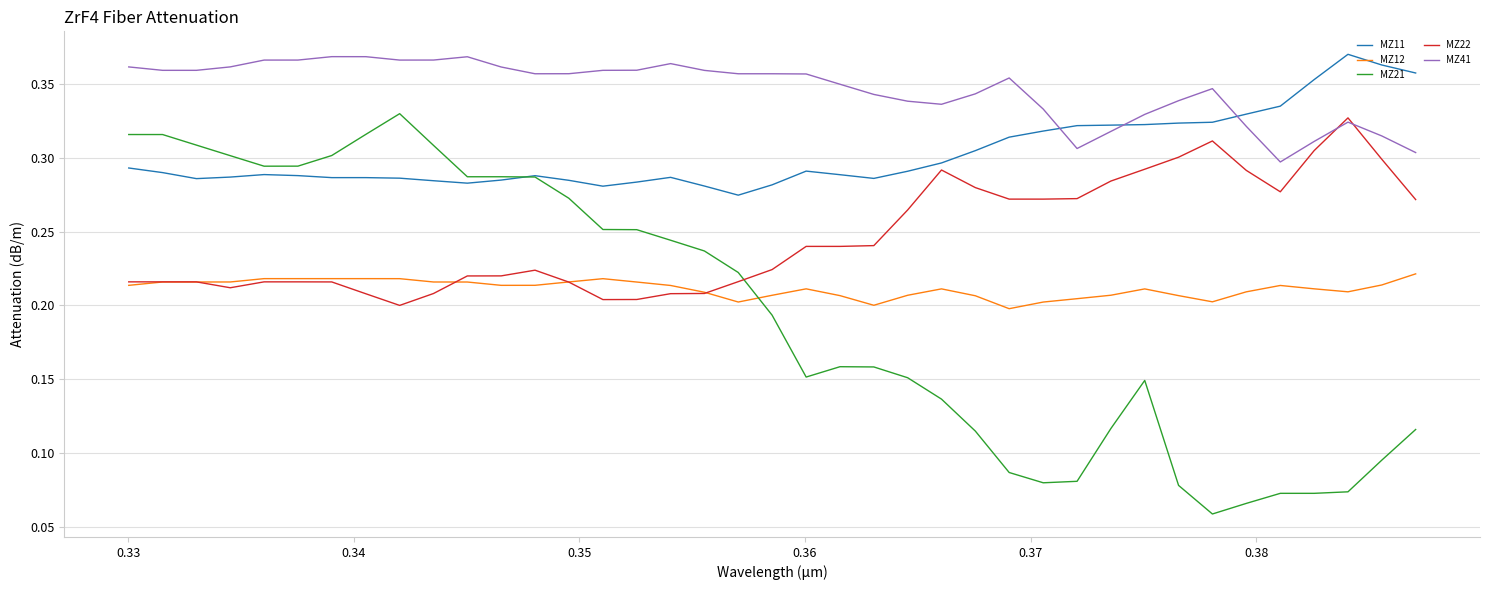

How many lines are shown in the chart?

5